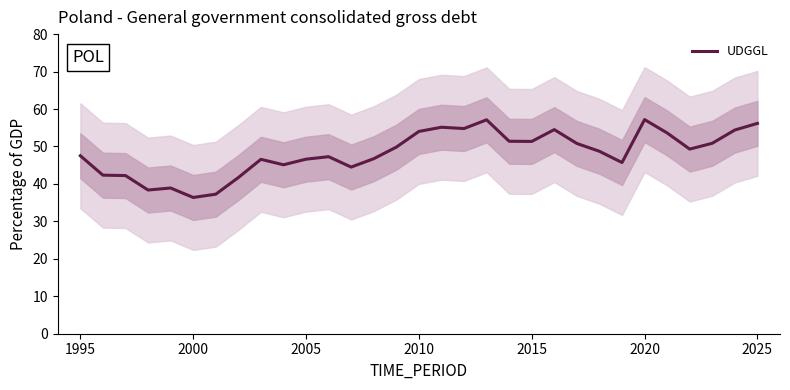

What is the sum of all values?

1496.3